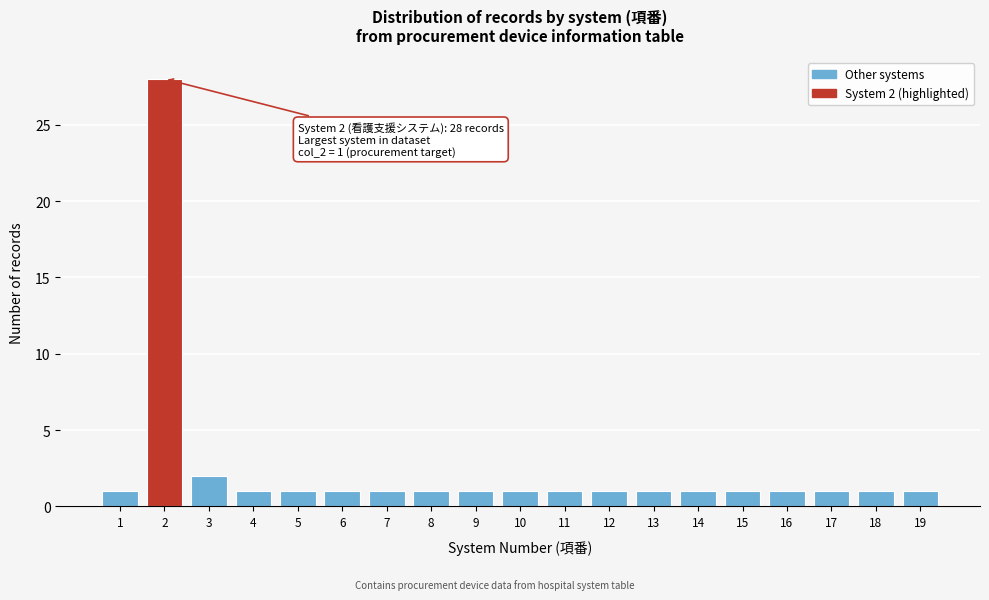

Reading right to left, extract all data points from this chart.

19=1	18=1	17=1	16=1	15=1	14=1	13=1	12=1	11=1	10=1	9=1	8=1	7=1	6=1	5=1	4=1	3=2	2=28	1=1